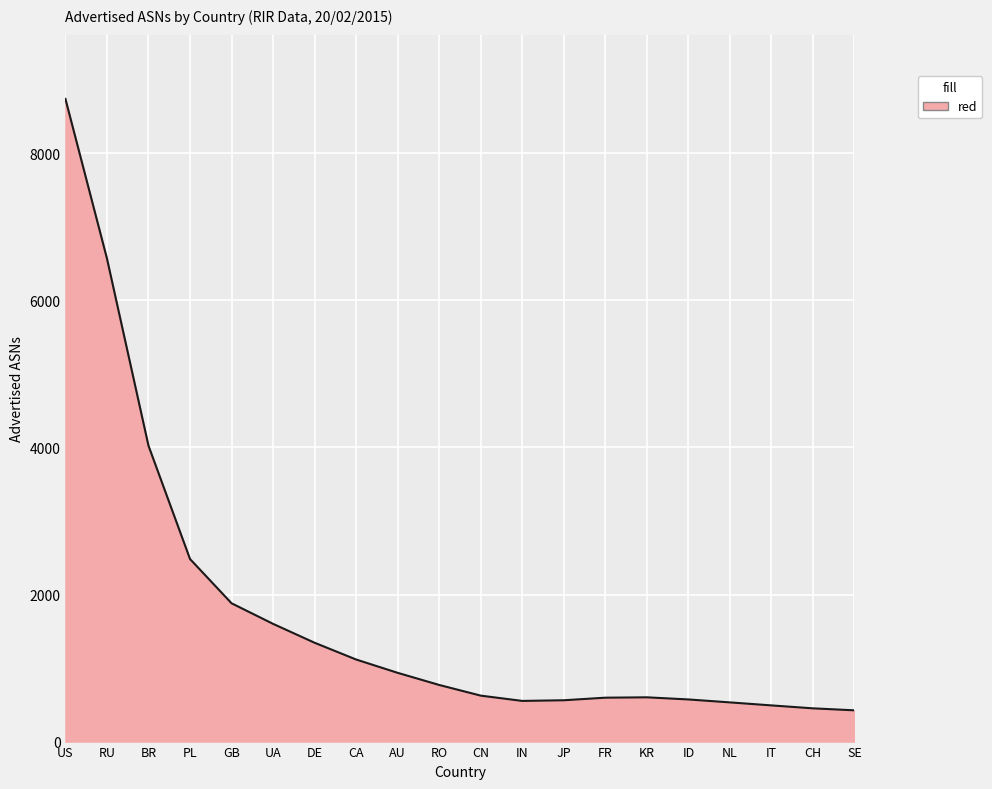

At which label is the value closest to 4582?

BR